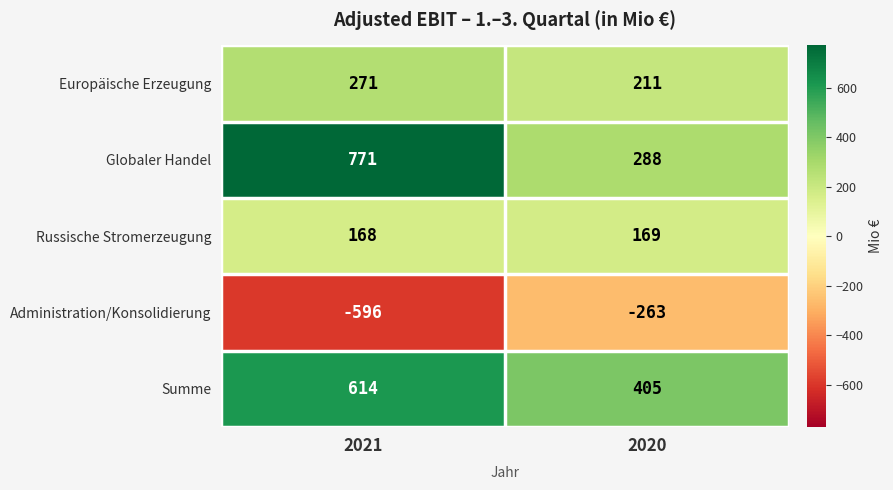

At how many categories does at least one series exceed 752?

1